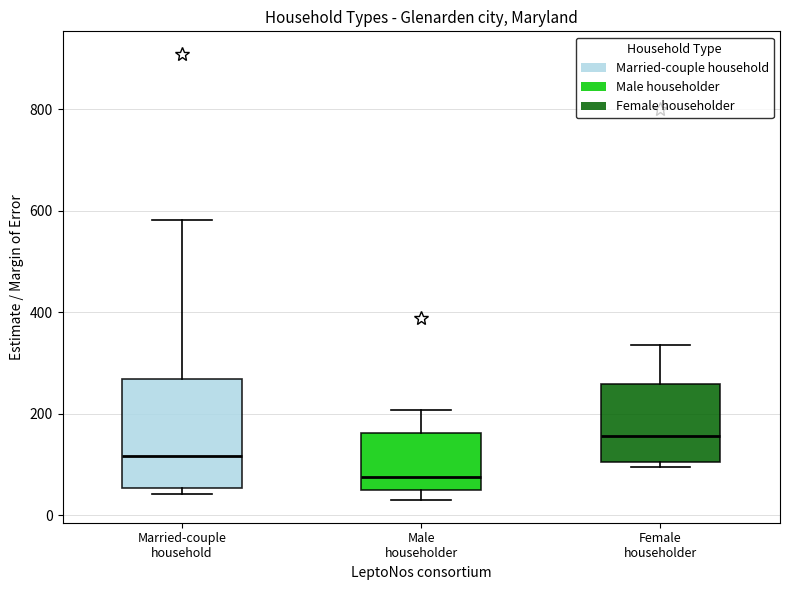

Where is the upper edge of the box for Male householder on the y-axis? The values are not printed on the chart, so give them approximately, as read against the axis.

160